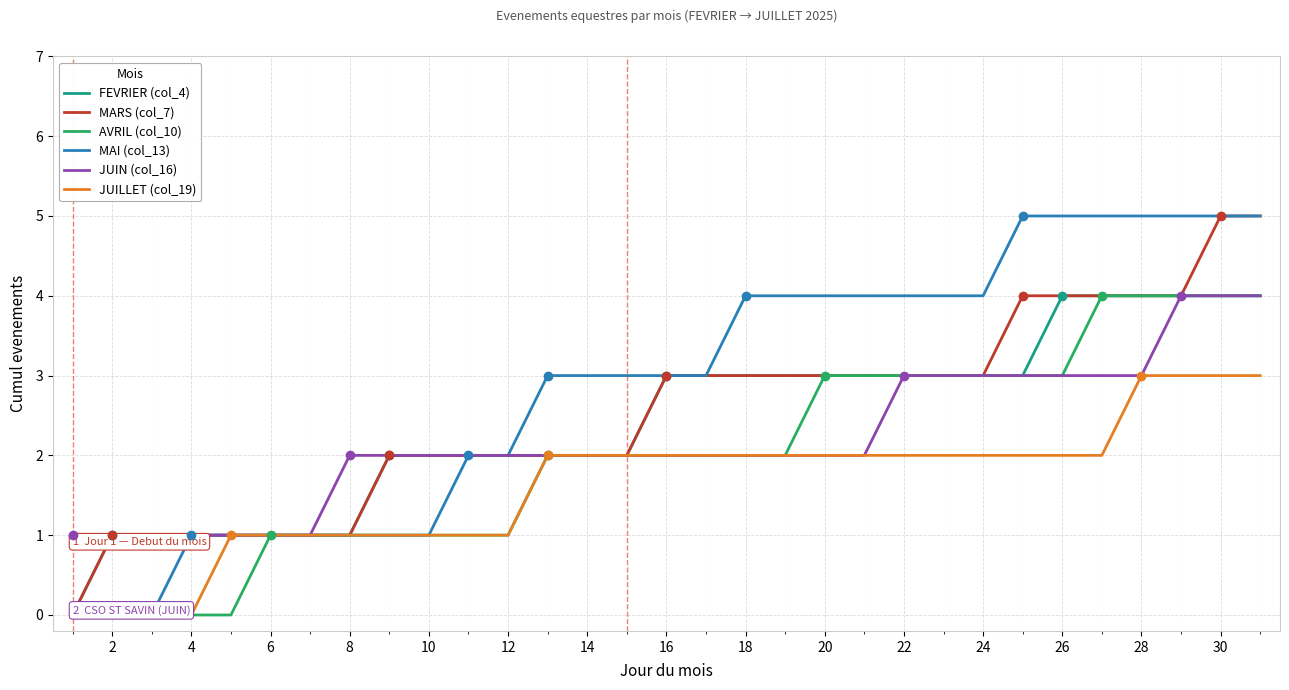

Is it true that JUIN (col_16) equals 3 at 12?

False